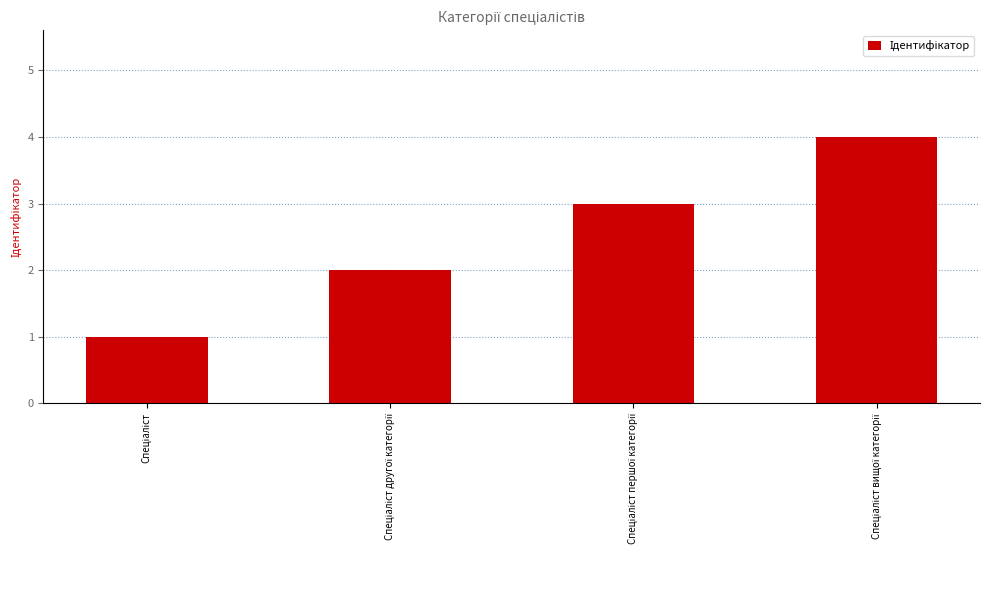

What is the sum of all values?

10